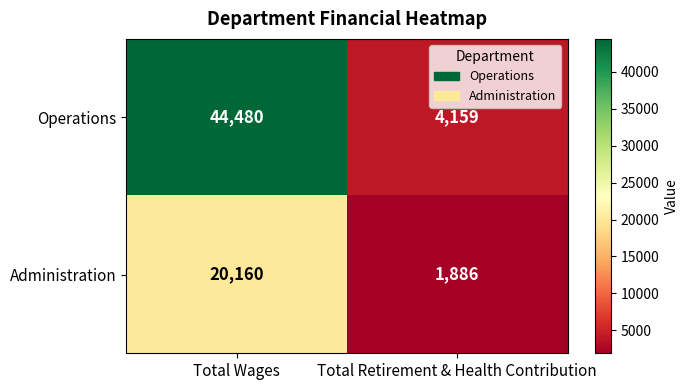

At which category does the chart reach its minimum across all series?

Total Retirement & Health Contribution